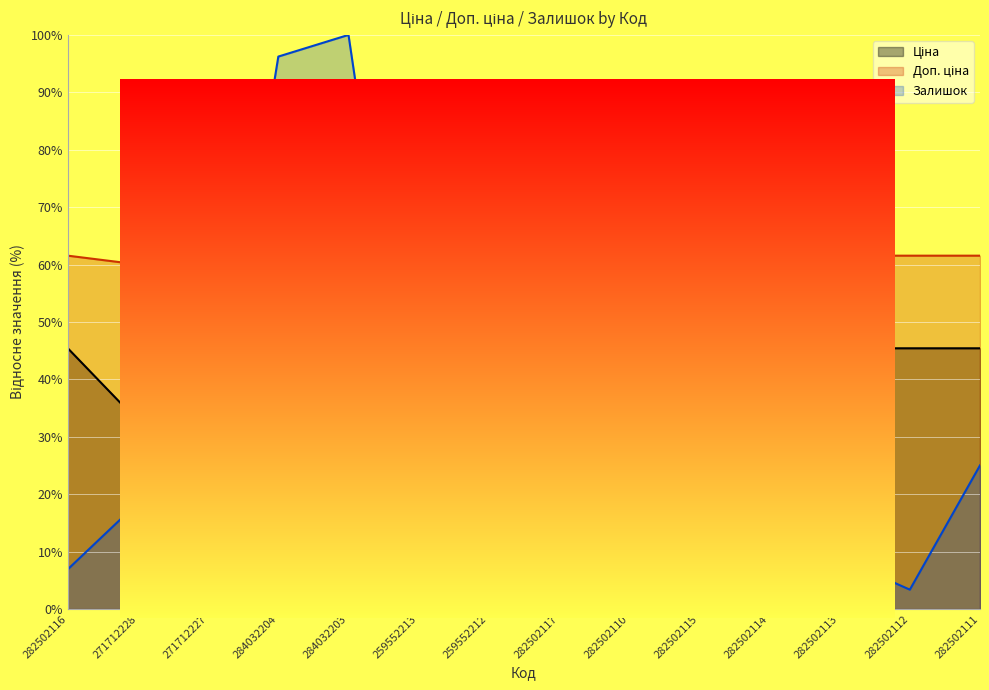

The value of Доп. ціна at 271712227 is 60.0. True or false?

True